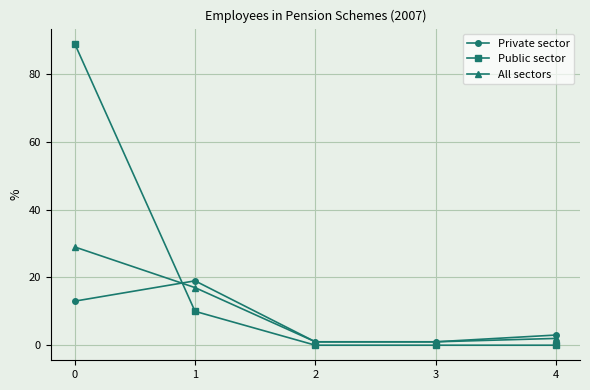

Count the Private sector values in the range 1 to 13.

4